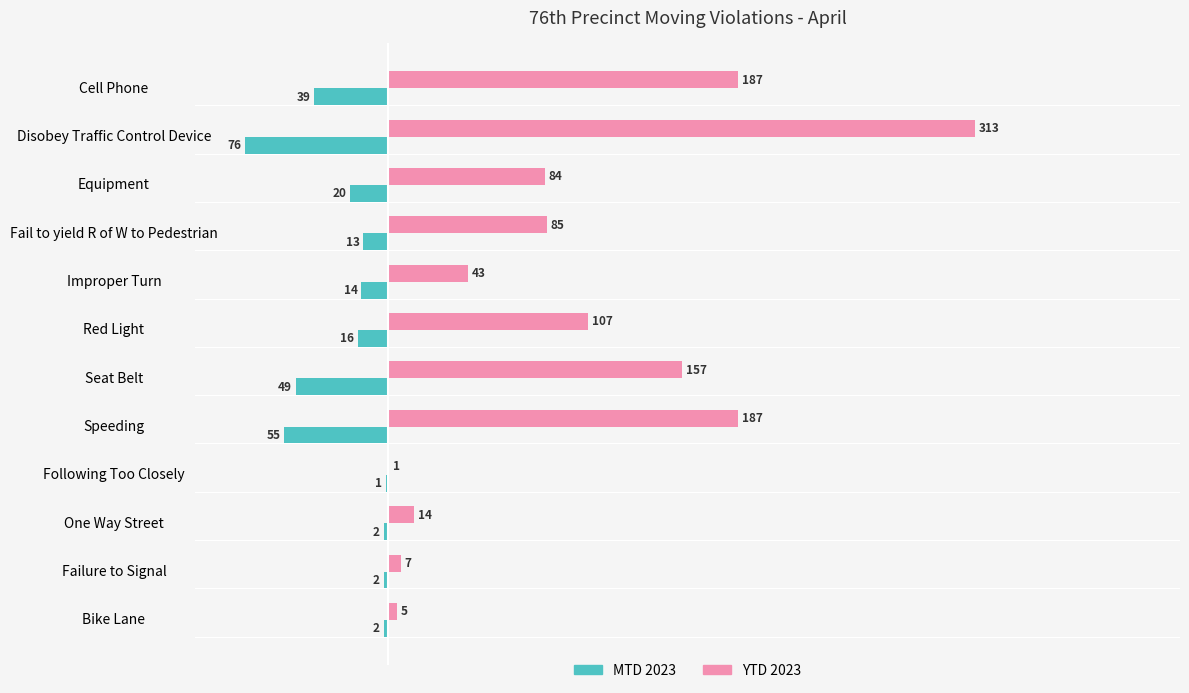

What is the maximum value for MTD 2023?

-1